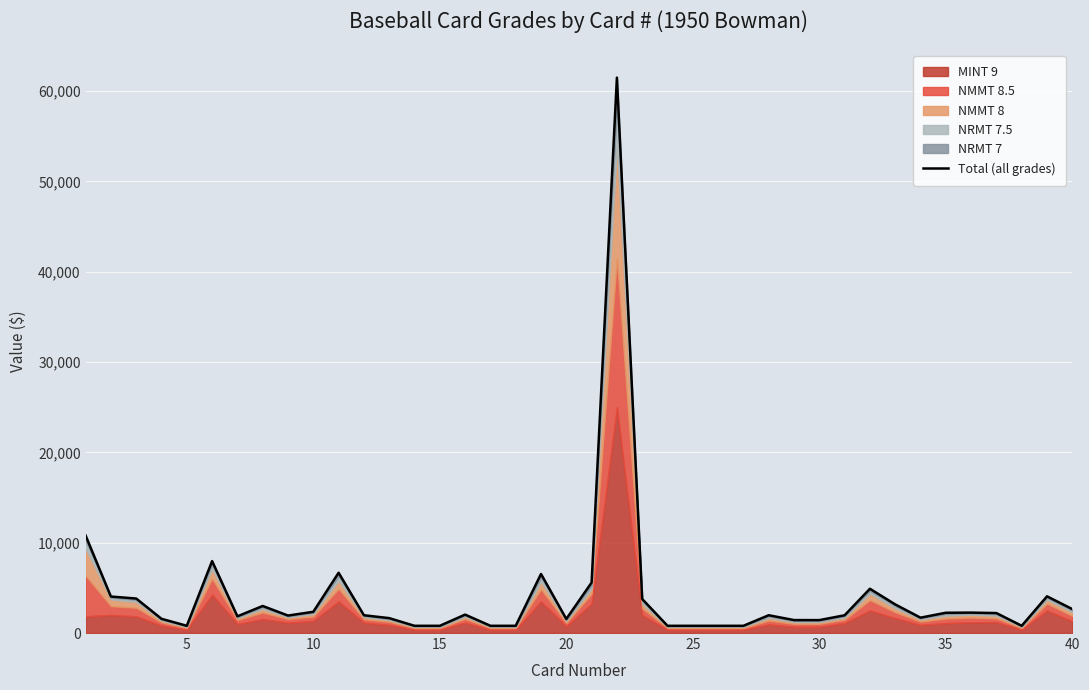

What is the maximum value shown in the chart?

61500